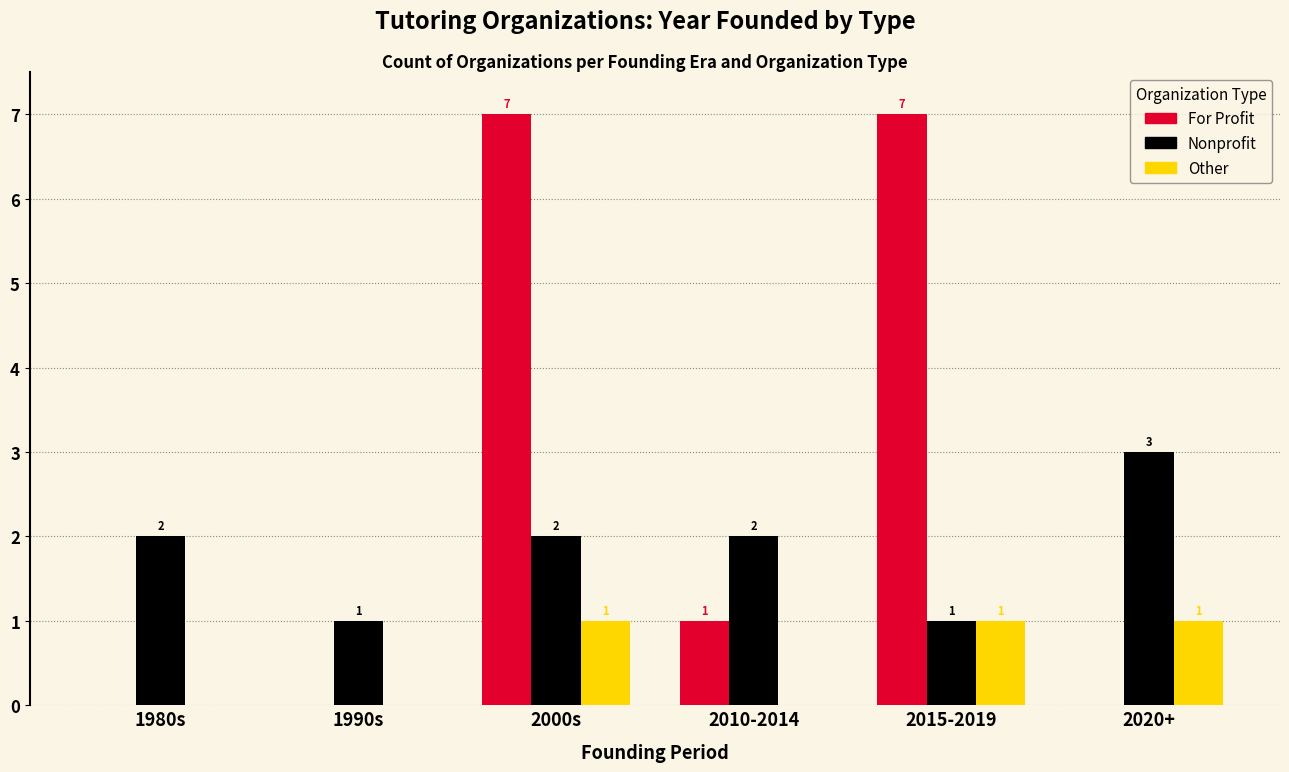

At which label does For Profit first exceed 1?

2000s